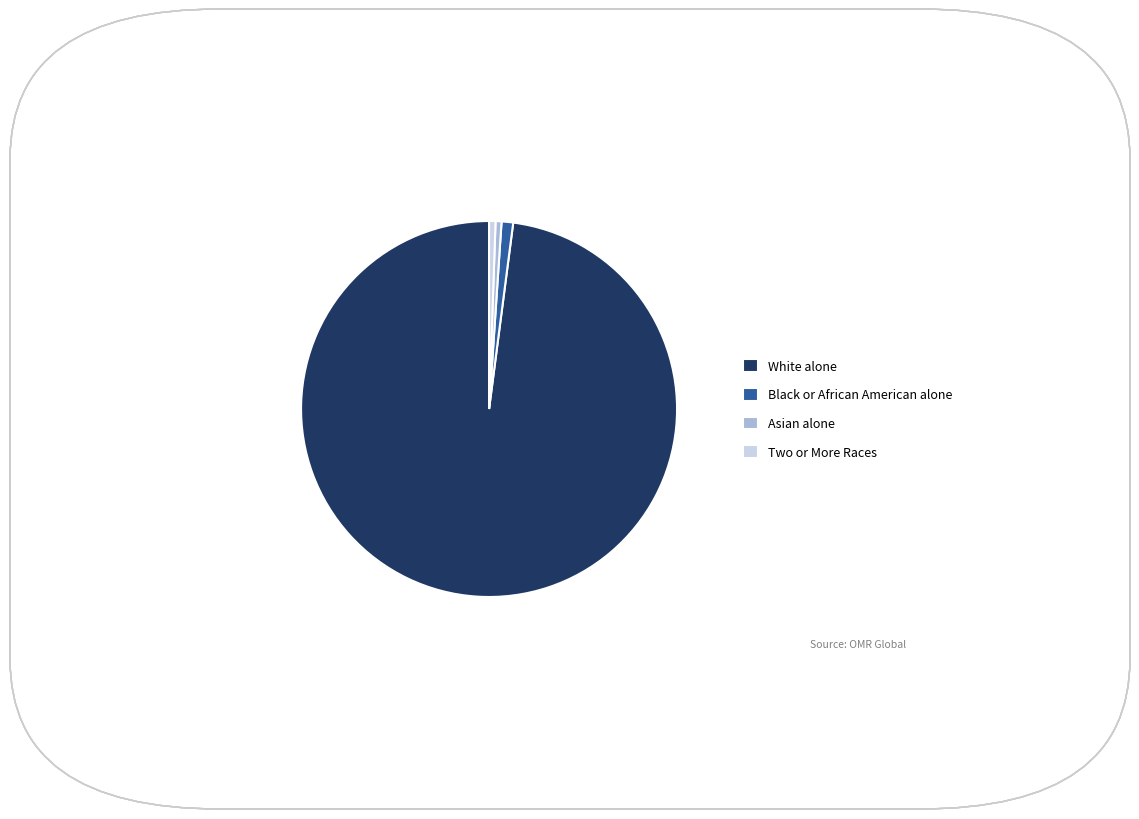

What is the largest slice in the pie chart?

White alone